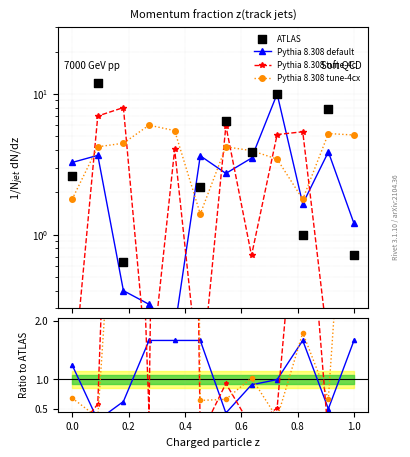

What are all the series names shown in the legend?

Pythia 8.308 default, Pythia 8.308 tune-4c, Pythia 8.308 tune-4cx, ATLAS